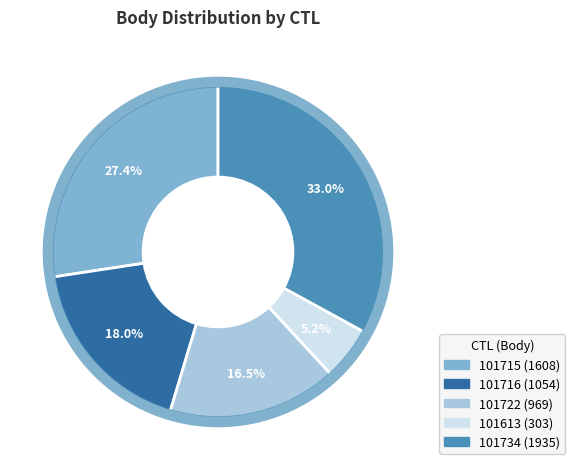

To the nearest percent, what is the average slice percentage?

20%